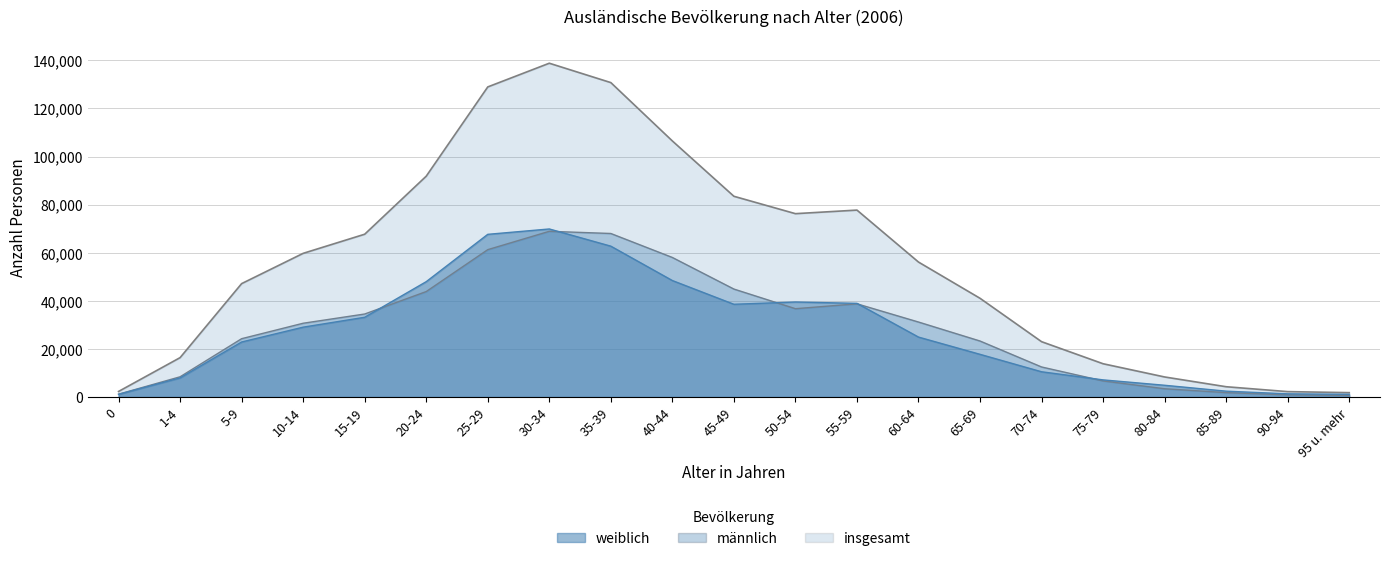

True or false: weiblich and männlich intersect in this chart.

True